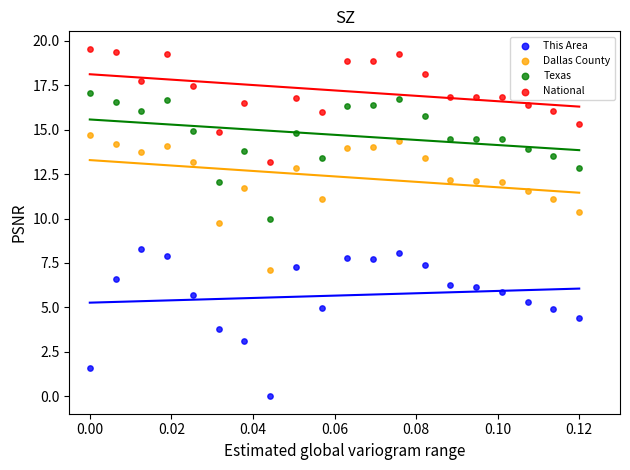

Which series contains the lowest Y value?

This Area